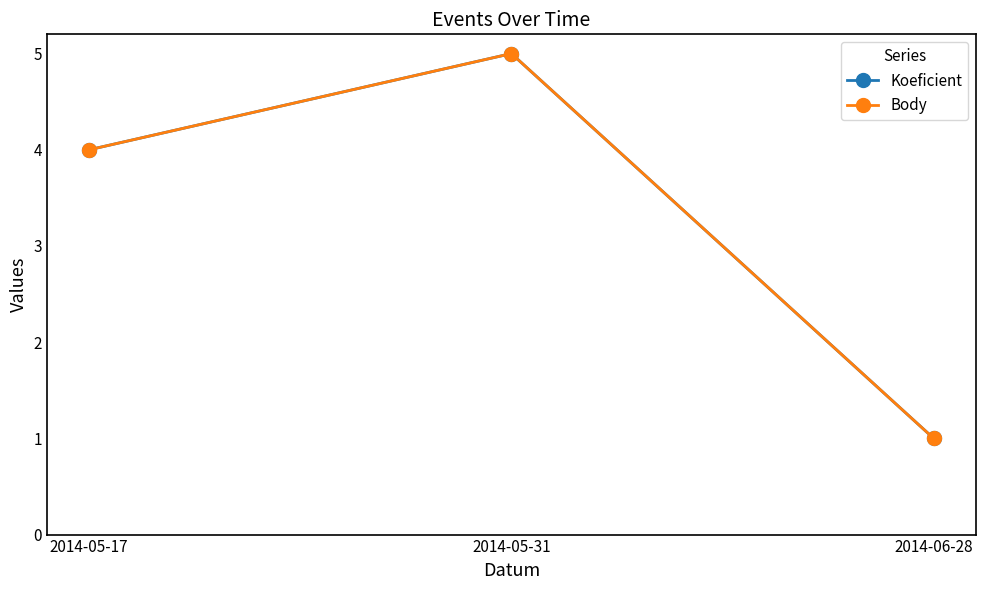

Reading left to right, extract all data points from this chart.

Koeficient: 4	5	1
Body: 4	5	1